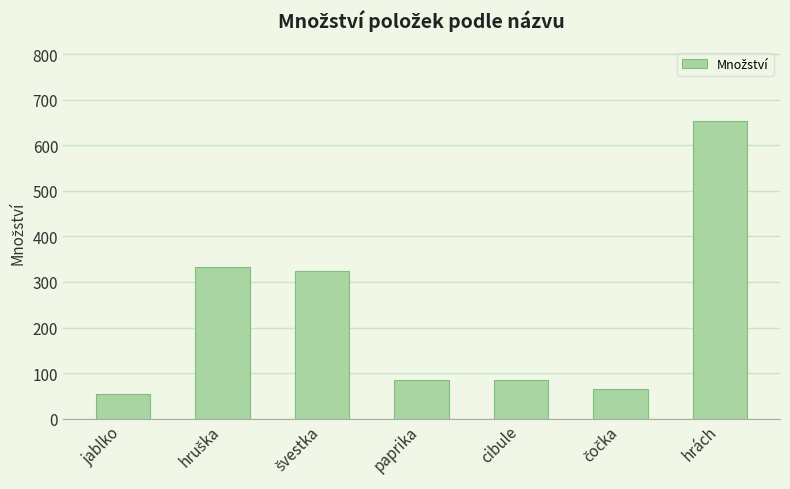

What is the sum of all values?

1598